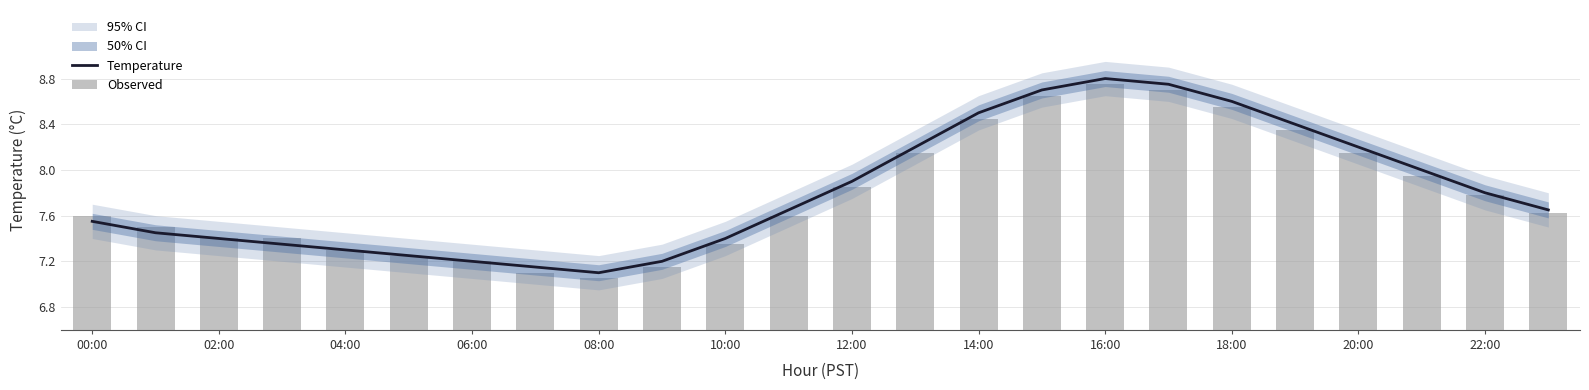

What is the difference between the maximum and minimum values in the Observed series?

1.7